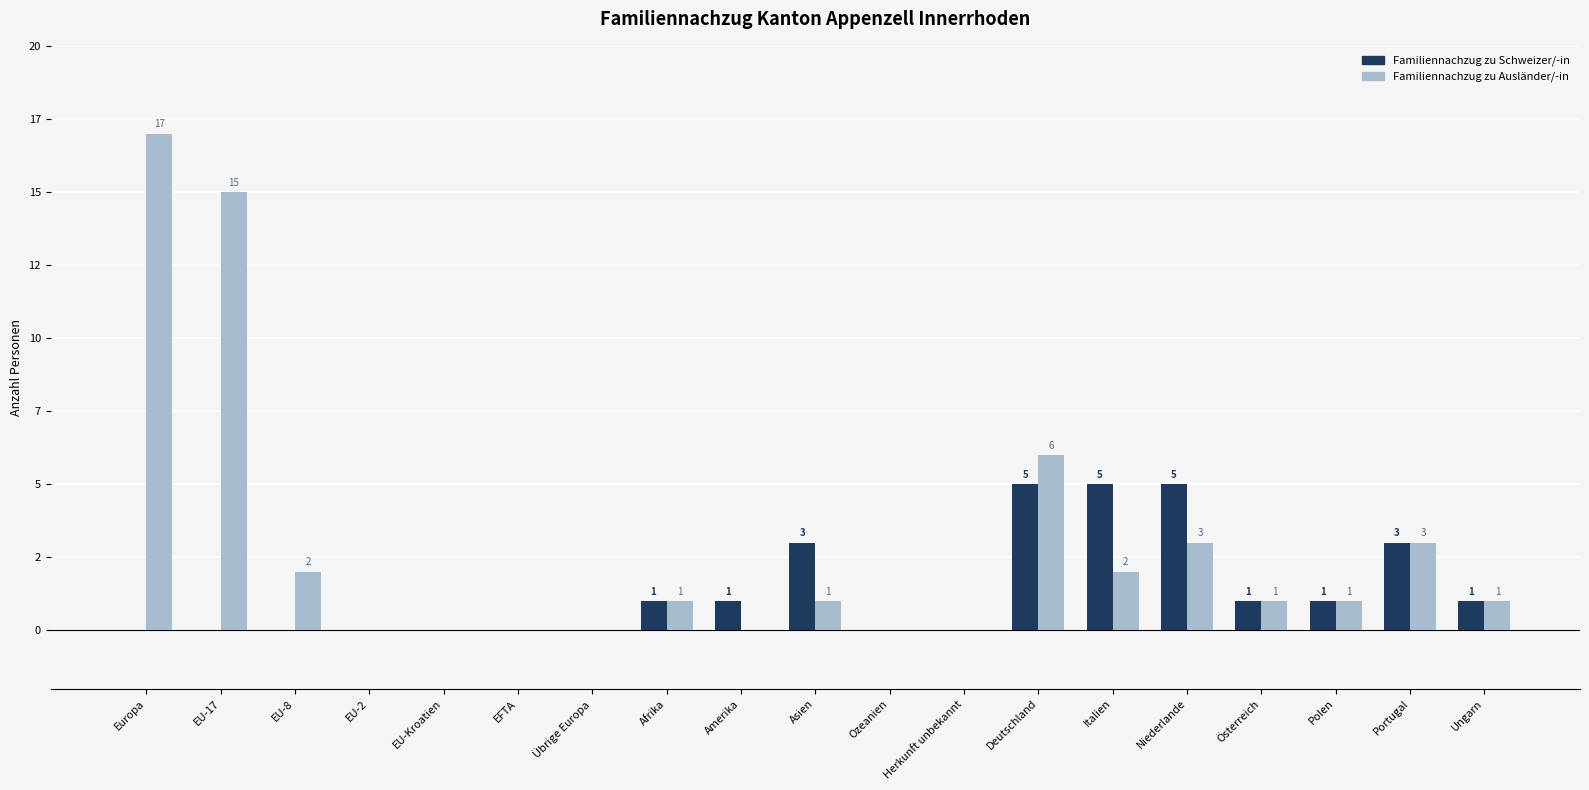

Which series has the largest range (max minus min)?

Familiennachzug zu Ausländer/-in